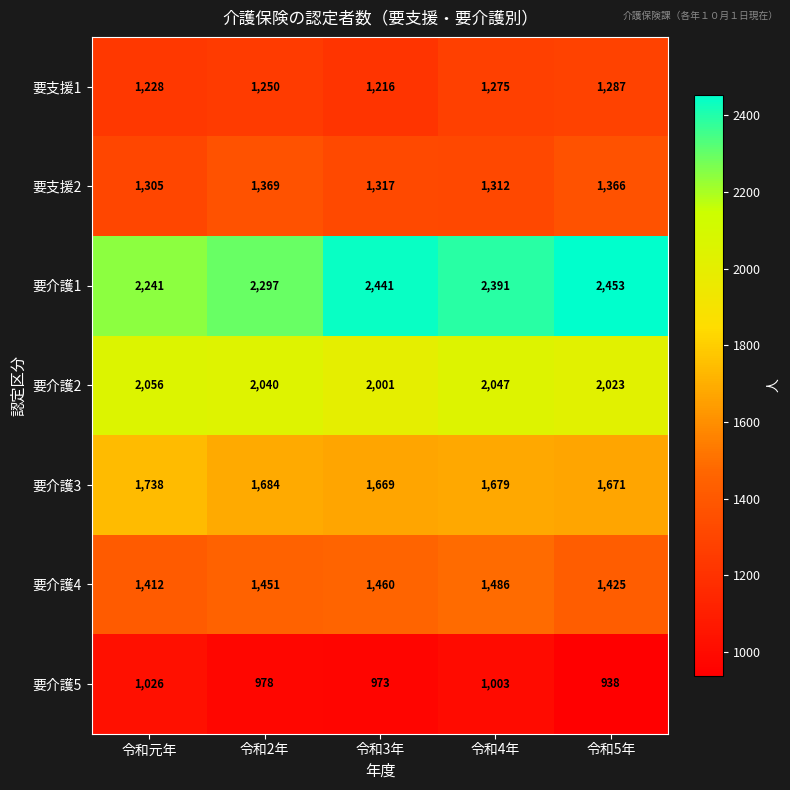

How many series are shown in this chart?

7